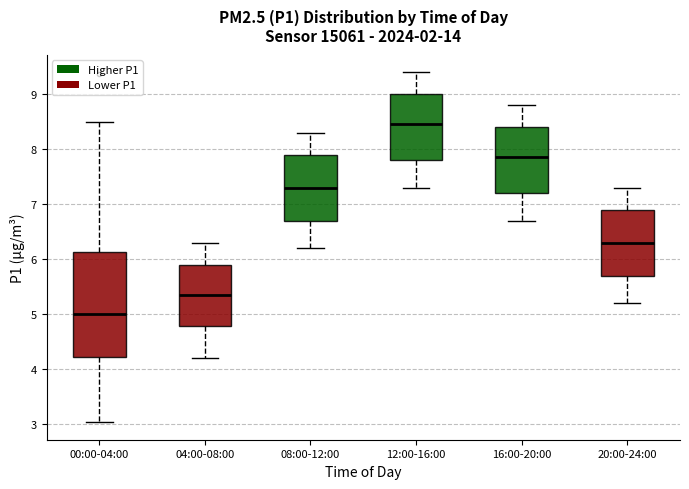

Reading left to right, transcribe this box plot: for each box, give where its median line is, the range the box spans, and where its two whiskers end, as read against the y-axis. The values are not printed on the chart, so give them approximately, as read against the axis.

00:00-04:00: median 5.0, box 4.2 to 6.1, whiskers 3.0 to 8.5
04:00-08:00: median 5.4, box 4.8 to 5.9, whiskers 4.2 to 6.3
08:00-12:00: median 7.3, box 6.7 to 7.9, whiskers 6.2 to 8.3
12:00-16:00: median 8.5, box 7.8 to 9.0, whiskers 7.3 to 9.4
16:00-20:00: median 7.9, box 7.2 to 8.4, whiskers 6.7 to 8.8
20:00-24:00: median 6.3, box 5.7 to 6.9, whiskers 5.2 to 7.3